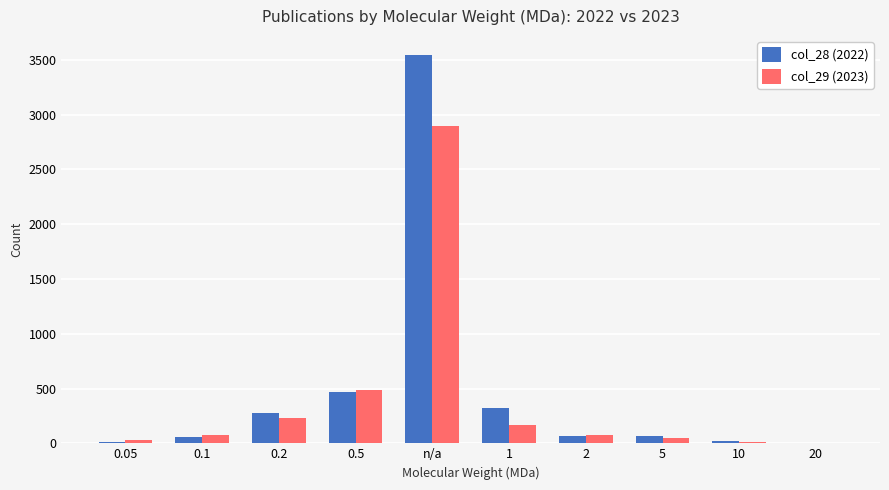

Are the bars horizontal?

No